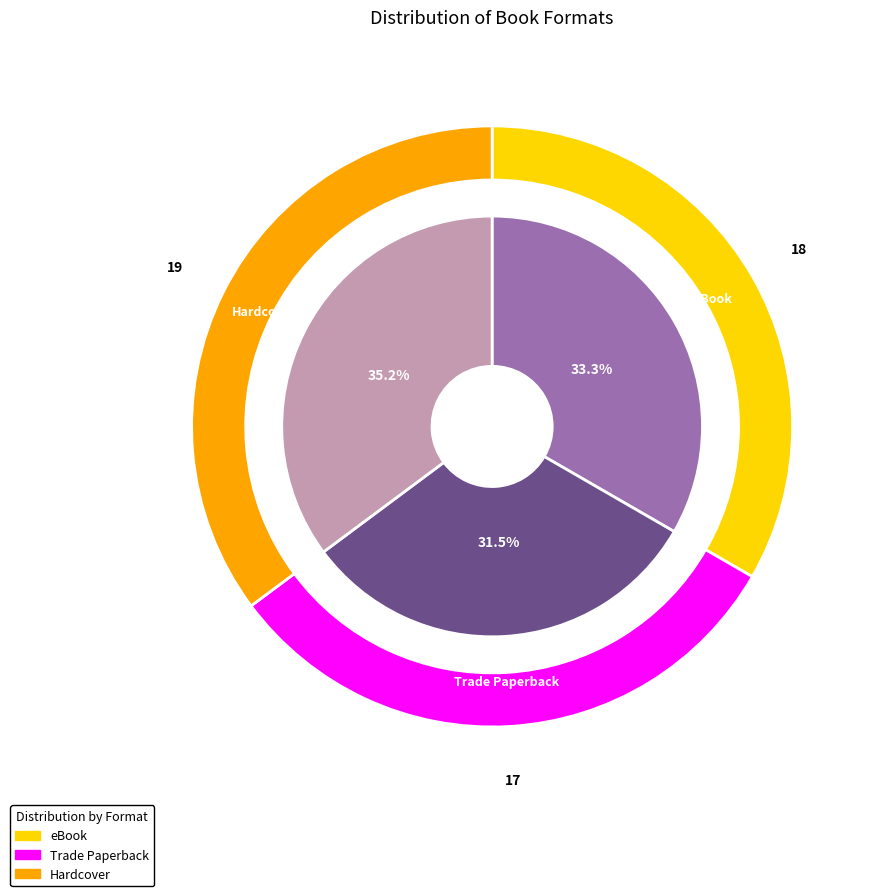

To the nearest percent, what percentage of the pie is eBook?

33%